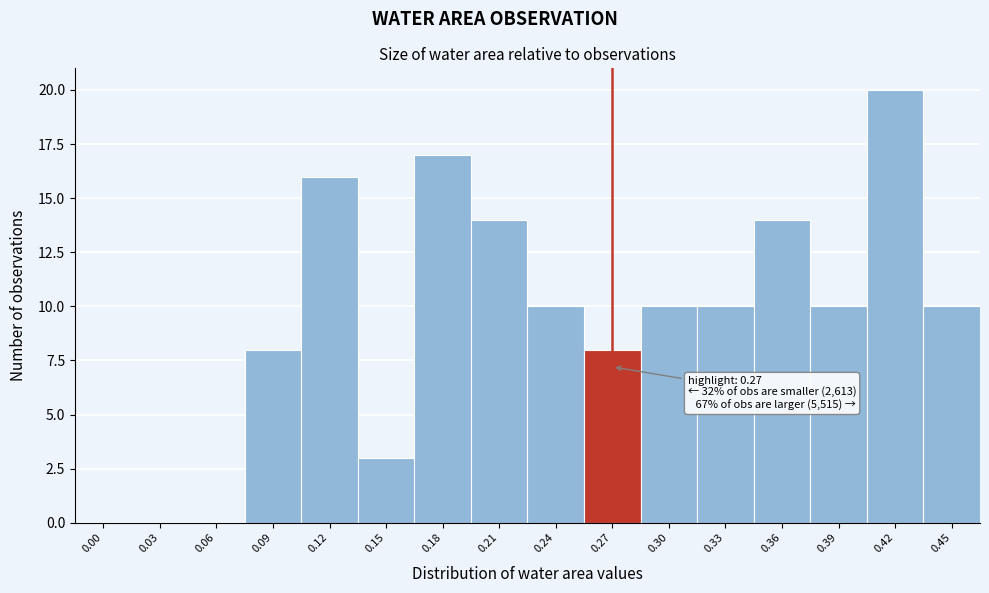

Reading right to left, list all the values displayed in this chart.

0.45=10	0.42=20	0.39=10	0.36=14	0.33=10	0.30=10	0.27=8	0.24=10	0.21=14	0.18=17	0.15=3	0.12=16	0.09=8	0.06=0	0.03=0	0.00=0